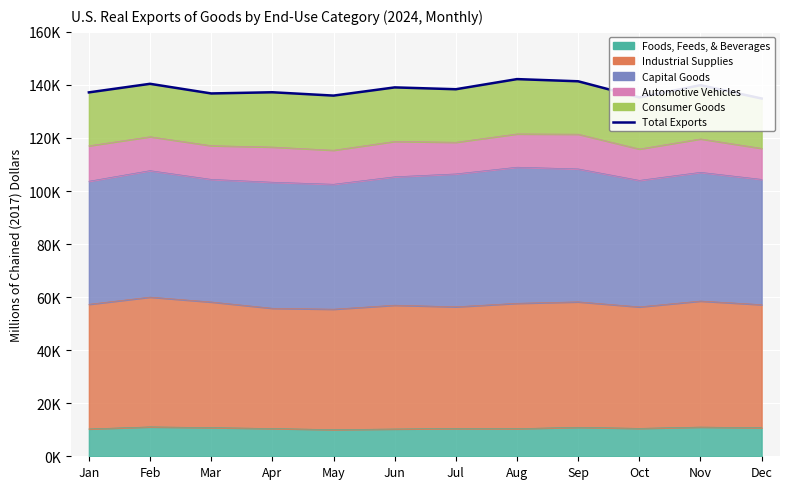

What is the sum of all values?

1658653